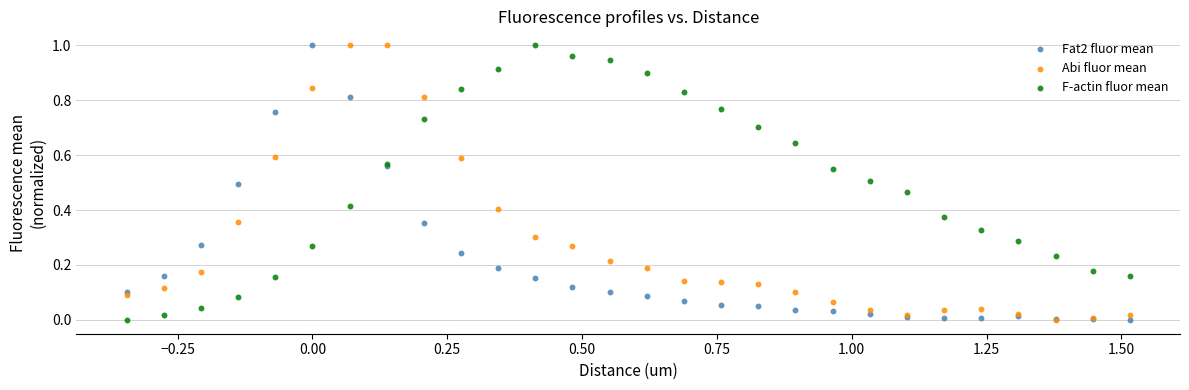

What are all the series names shown in the legend?

Fat2 fluor mean, Abi fluor mean, F-actin fluor mean